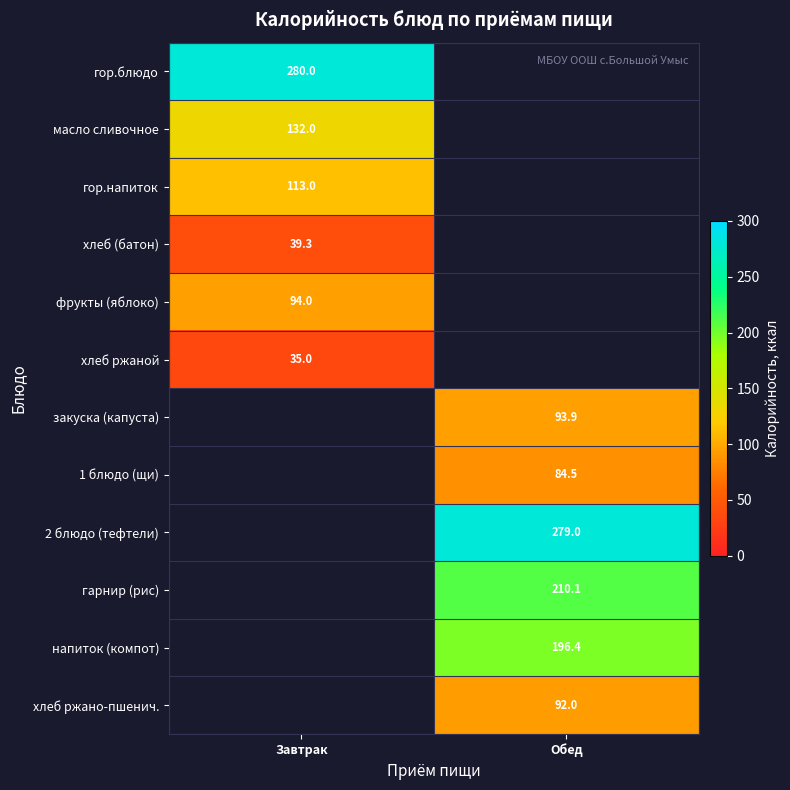

At which category is the sum across all series the highest?

Обед